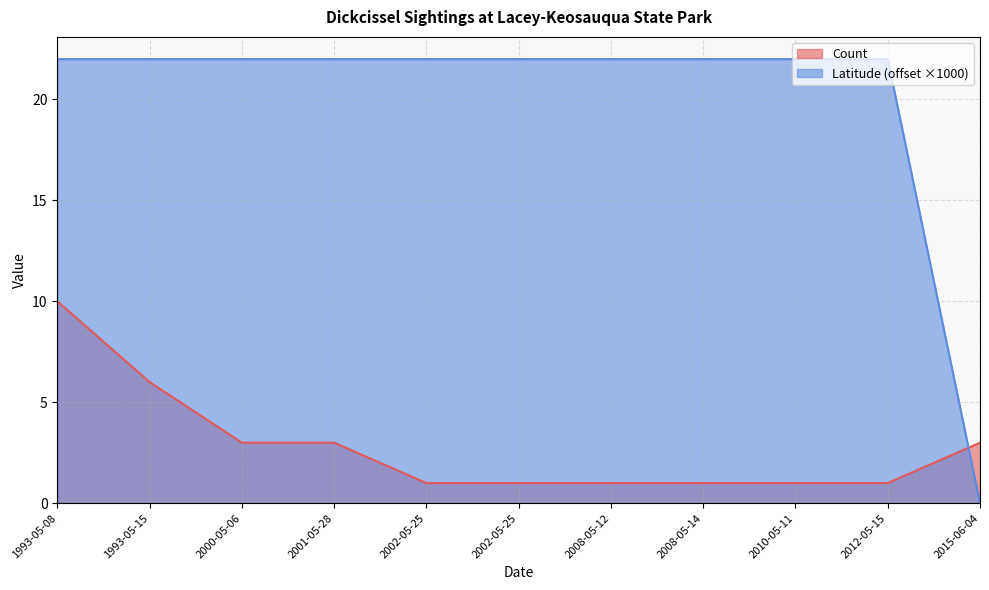

The value of Count at 2010-05-11 is 1.5. True or false?

False